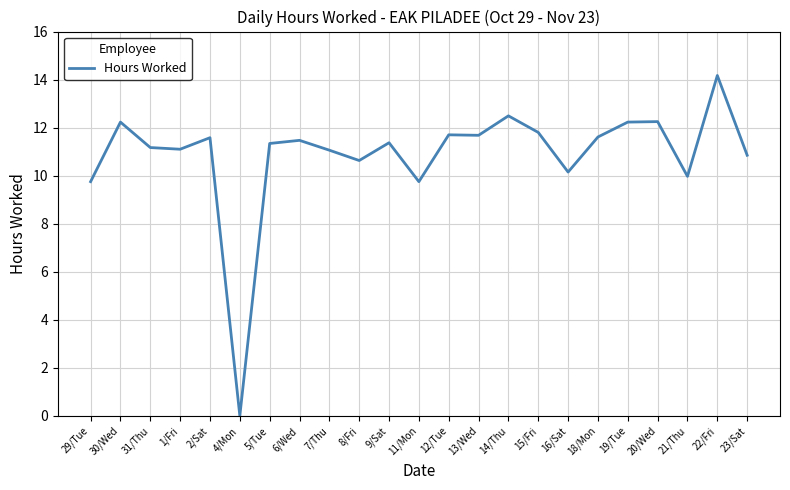

What position from the right is 8/Fri?

14